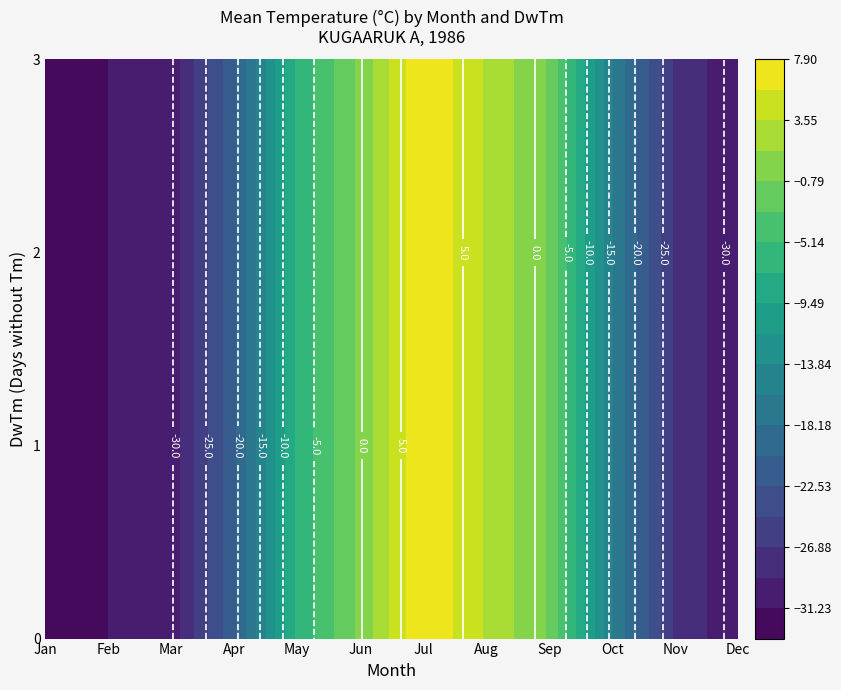

List the labels in order of 2 value, smallest first.

Tm, DwTm